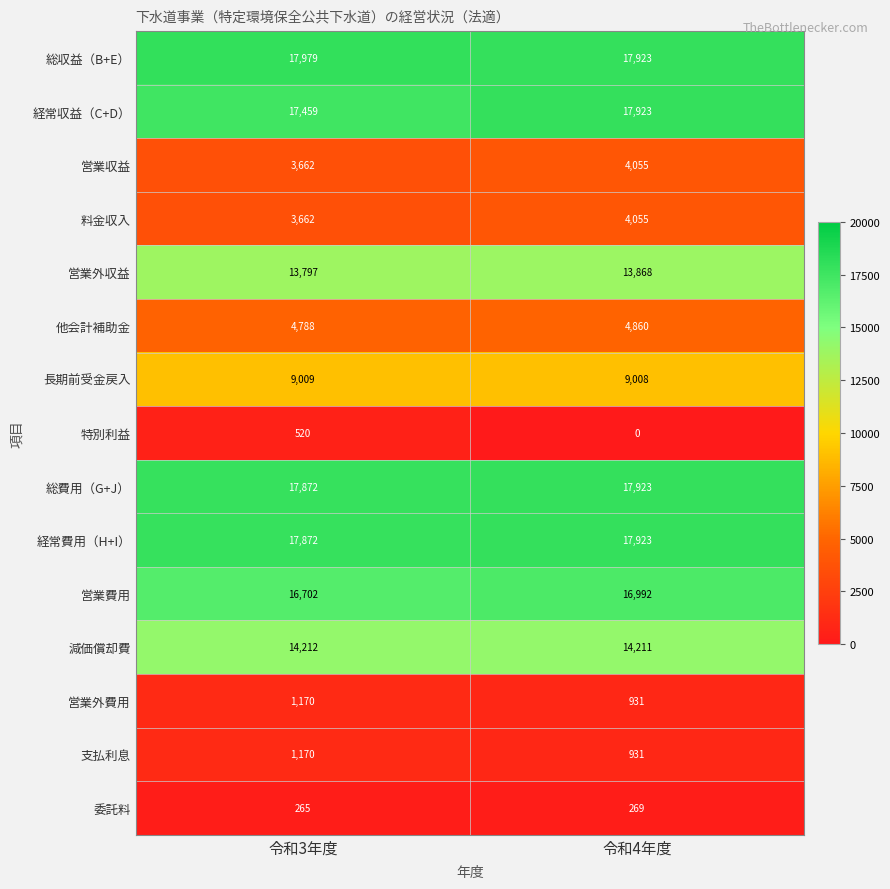

List the labels in order of 特別利益 value, largest first.

令和3年度, 令和4年度